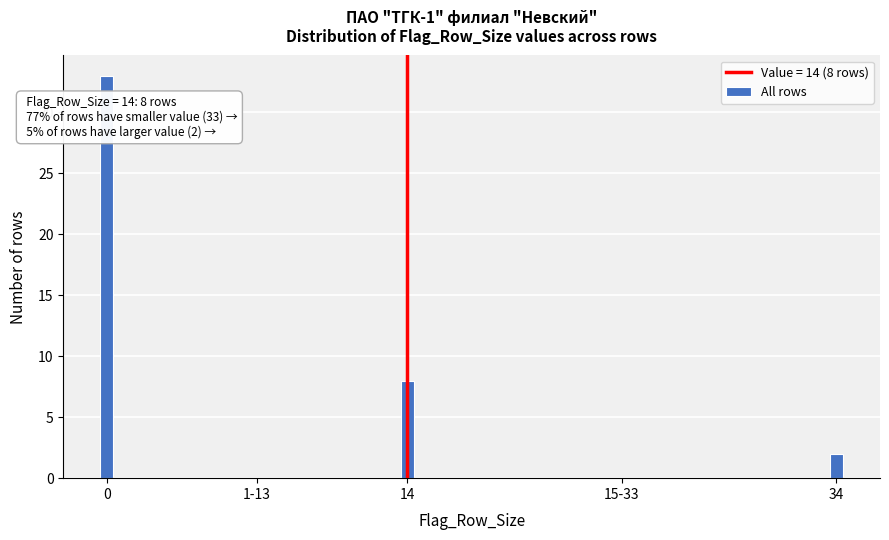

Reading right to left, transcribe all the data shown in this chart.

34=2	15-33=0	14=8	1-13=0	0=33